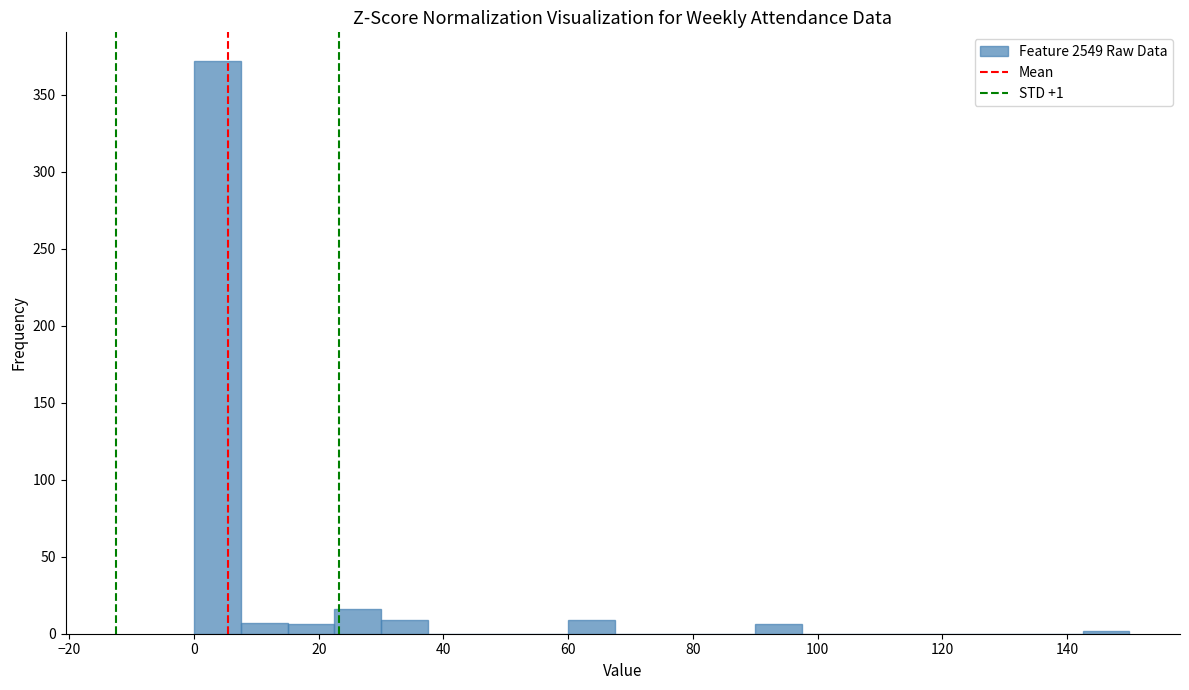

Around what value on the x-axis is the tallest bar? Give the approximate position of its centre, as read against the axis.

4